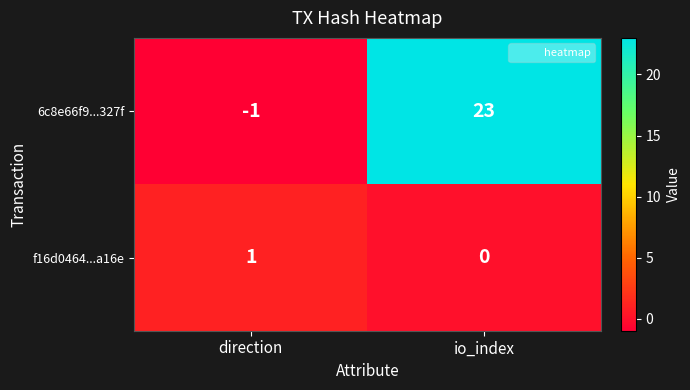

List the series in order of their peak value, highest first.

6c8e66f9...327f, f16d0464...a16e